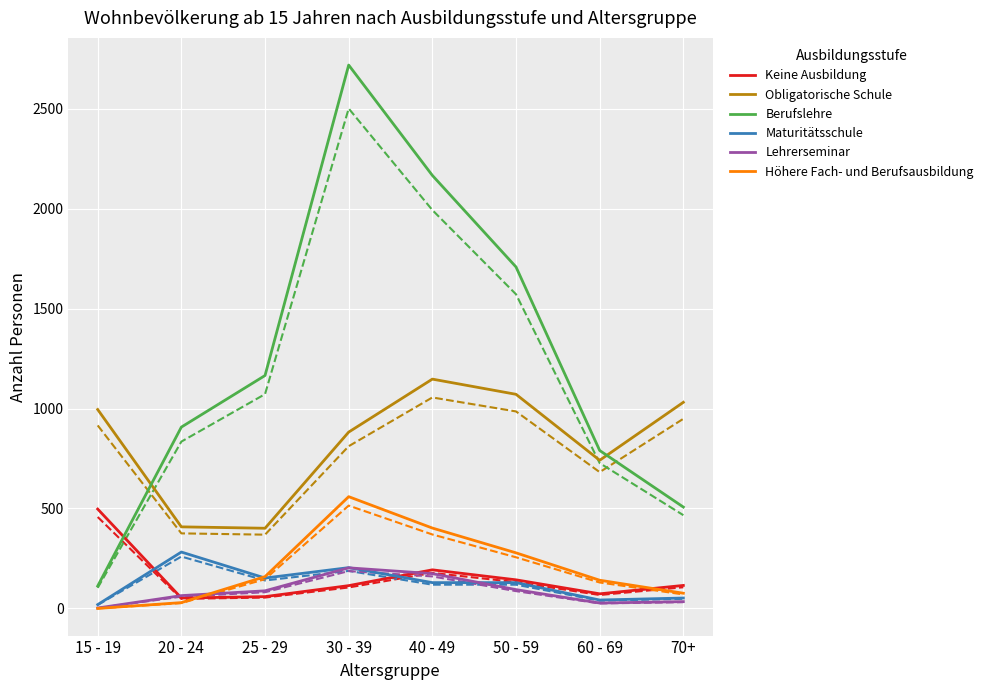

Is this an area chart (filled region under the line)?

No